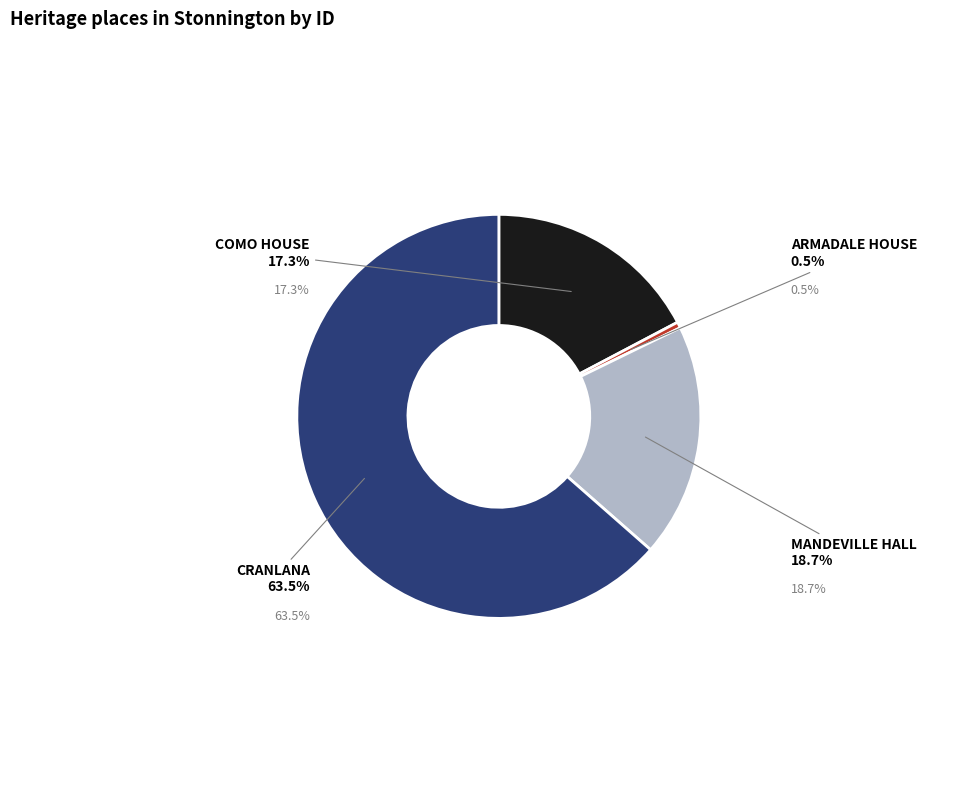

Does any single category account for the majority?

Yes